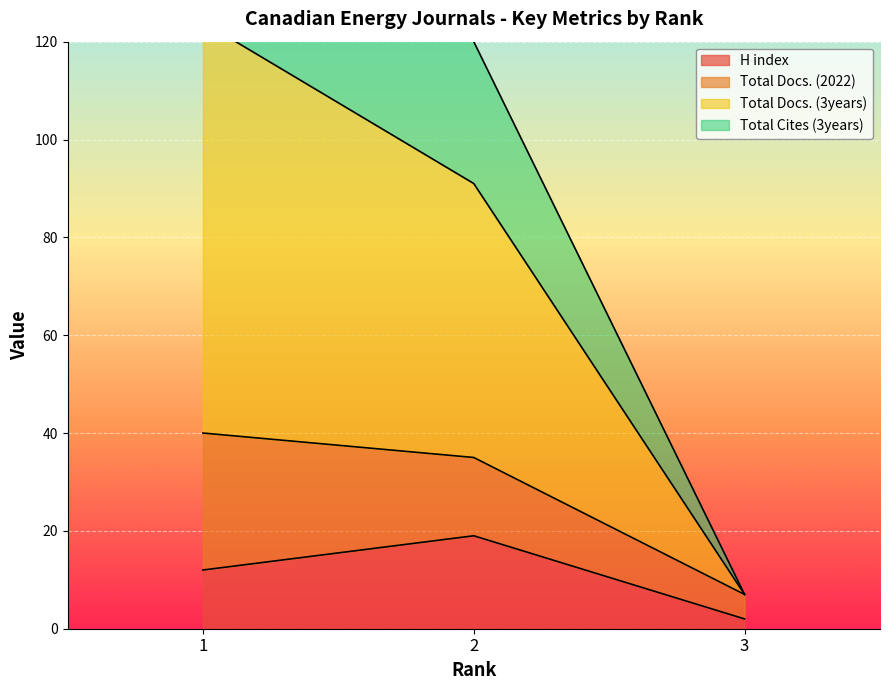

The value of Total Docs. (3years) at 3 is 4. True or false?

False